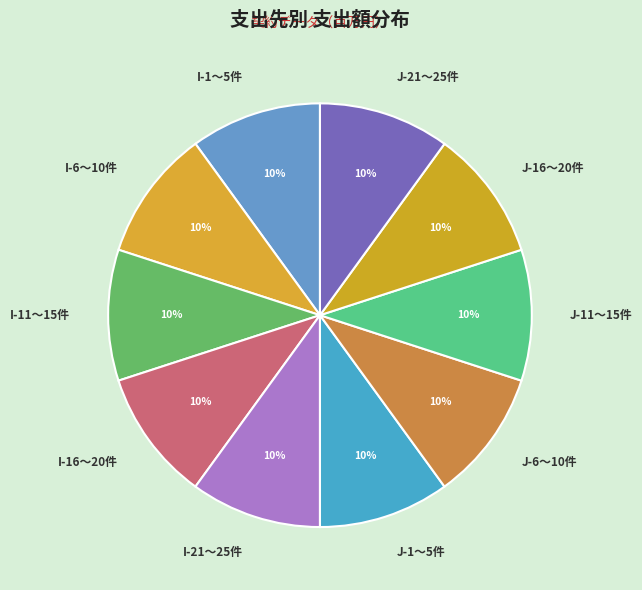

To the nearest percent, what is the average slice percentage?

10%